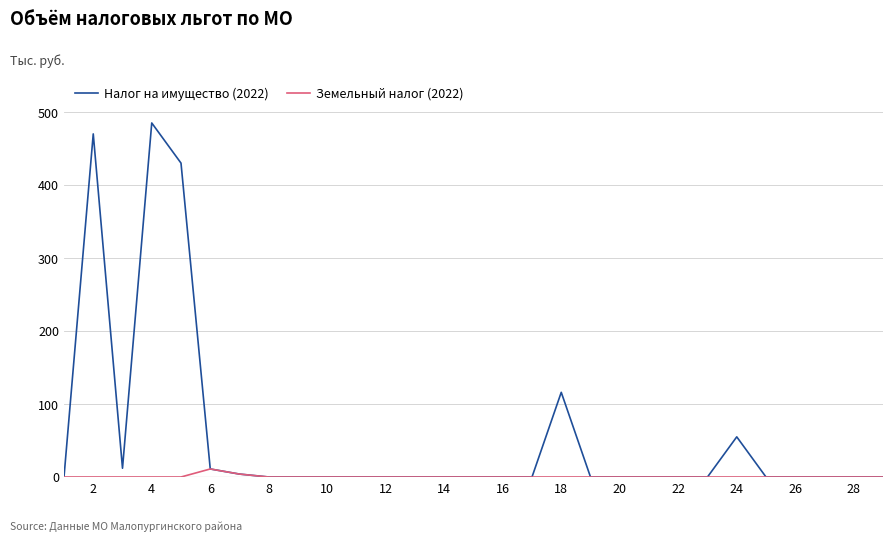

Rank the series by their maximum value, from highest to lowest.

Налог на имущество (2022), Земельный налог (2022)